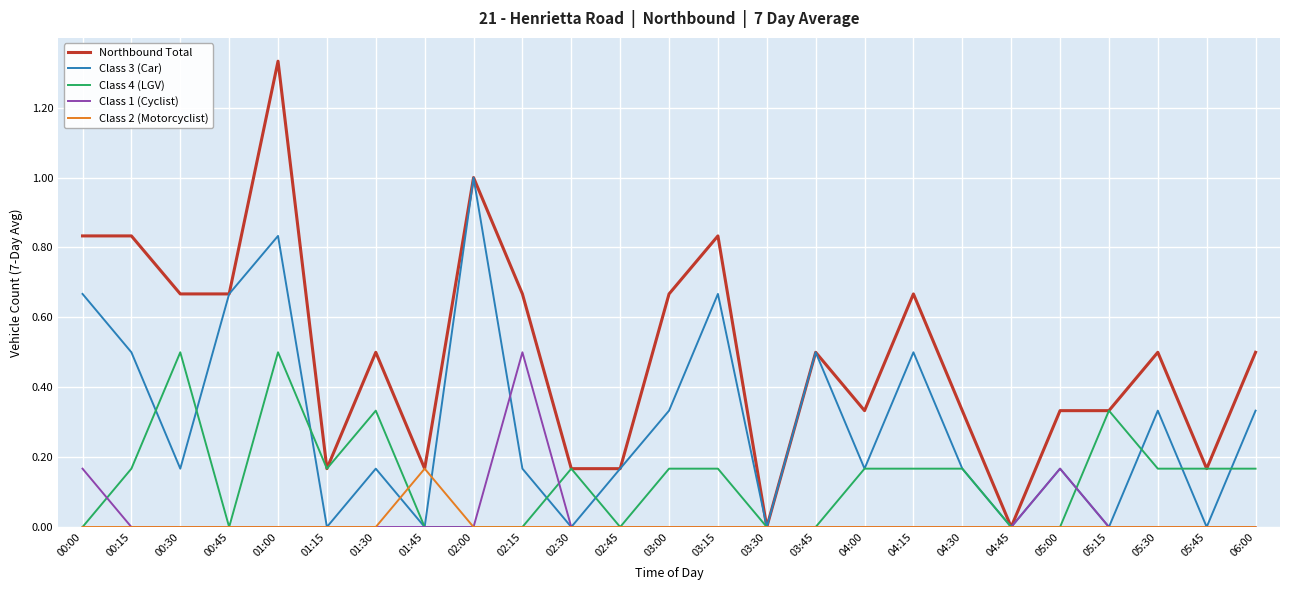

Which series has the largest total across all categories?

Northbound Total